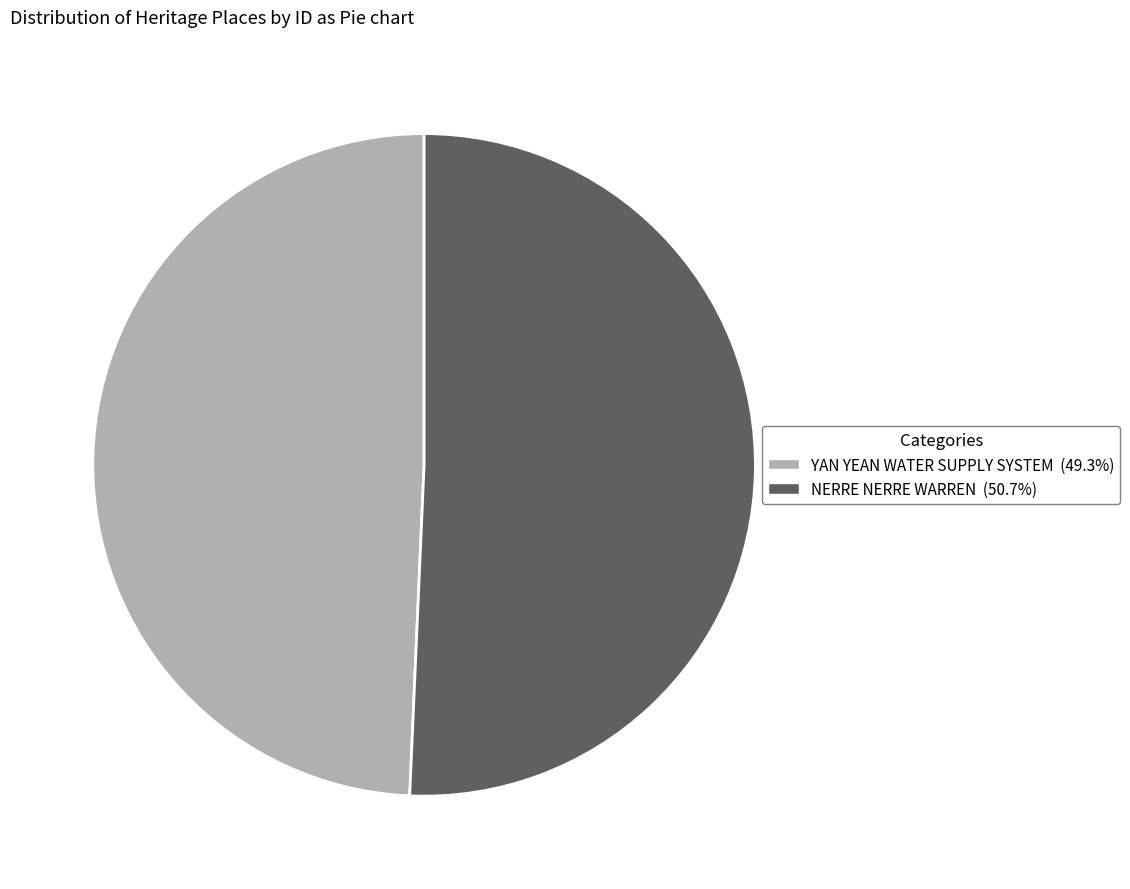

Is the sum of YAN YEAN WATER SUPPLY SYSTEM and NERRE NERRE WARREN greater than half?

Yes